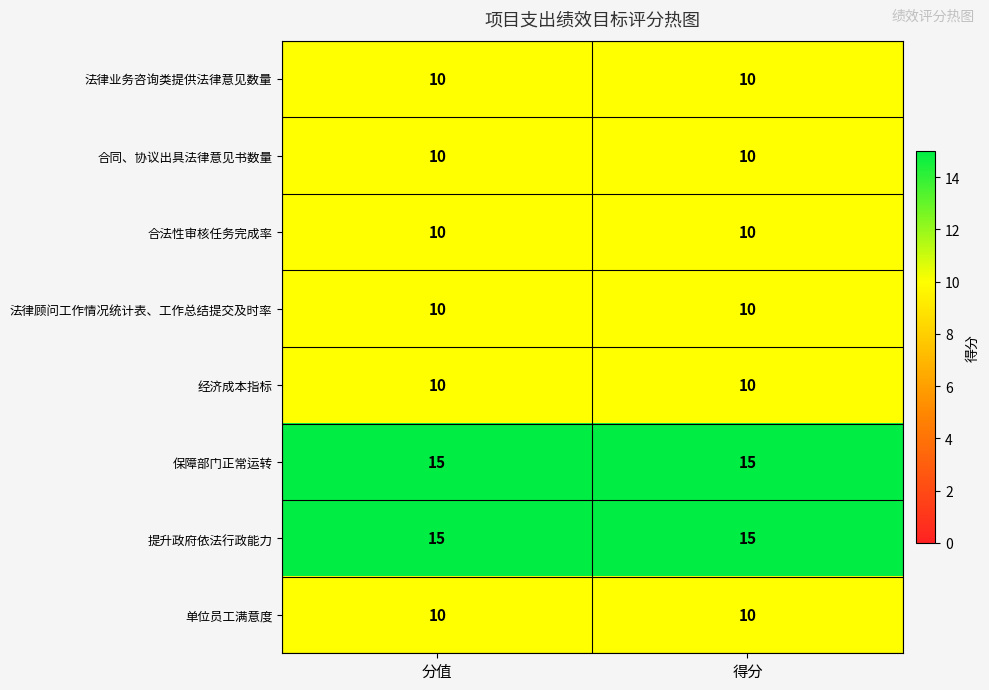

Reading left to right, what are all the values shown in this chart?

法律业务咨询类提供法律意见数量: 分值=10	得分=10
合同、协议出具法律意见书数量: 分值=10	得分=10
合法性审核任务完成率: 分值=10	得分=10
法律顾问工作情况统计表、工作总结提交及时率: 分值=10	得分=10
经济成本指标: 分值=10	得分=10
保障部门正常运转: 分值=15	得分=15
提升政府依法行政能力: 分值=15	得分=15
单位员工满意度: 分值=10	得分=10